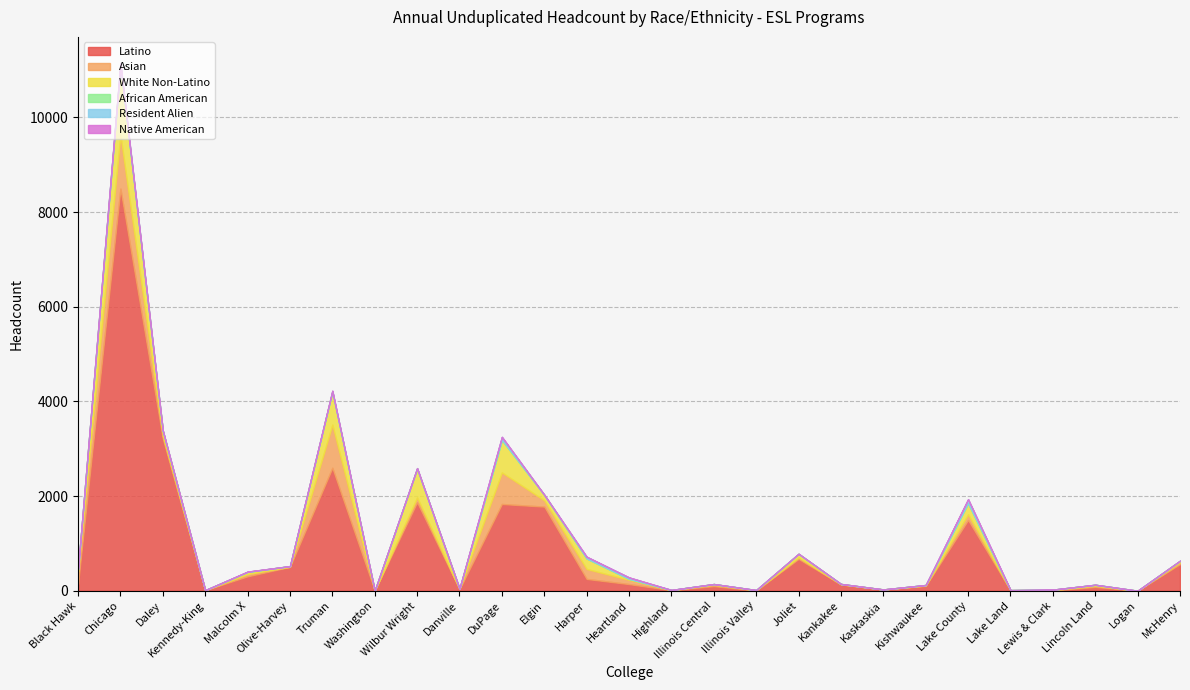

Where is the first local minimum for African American?

Kennedy-King